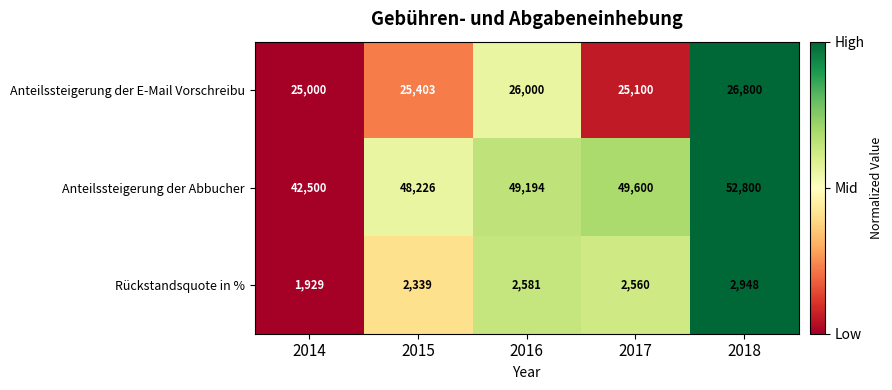

What is the sum of the Anteilssteigerung der Abbucher values at 2018 and 2016?

101994